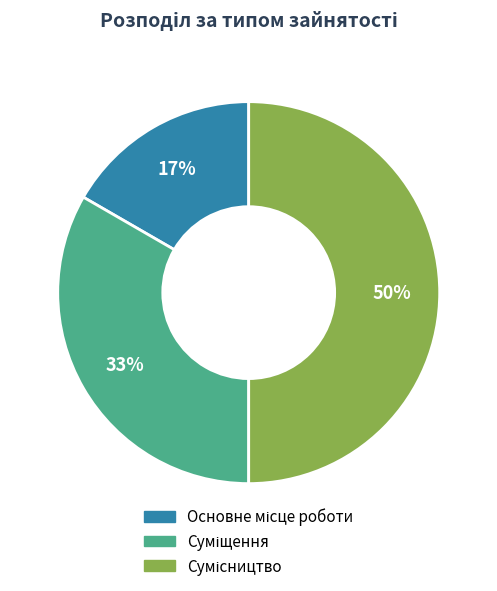

To the nearest percent, what is the difference between the largest and smallest slice percentages?

33%